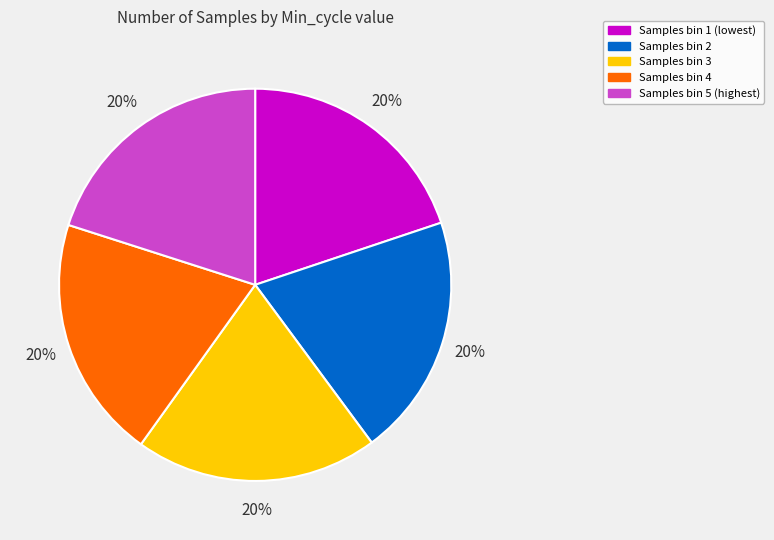

To the nearest percent, what is the average slice percentage?

20%